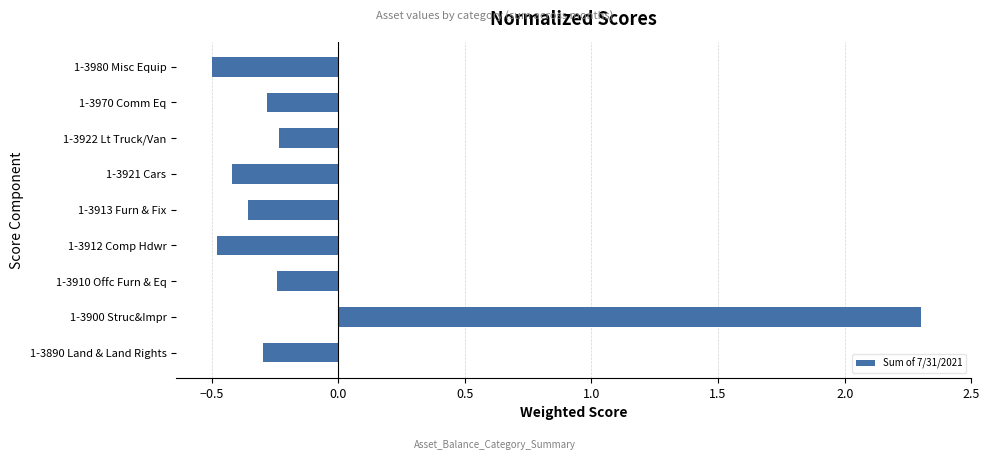

Is it true that the value at 1-3980 Misc Equip is -0.7?

False